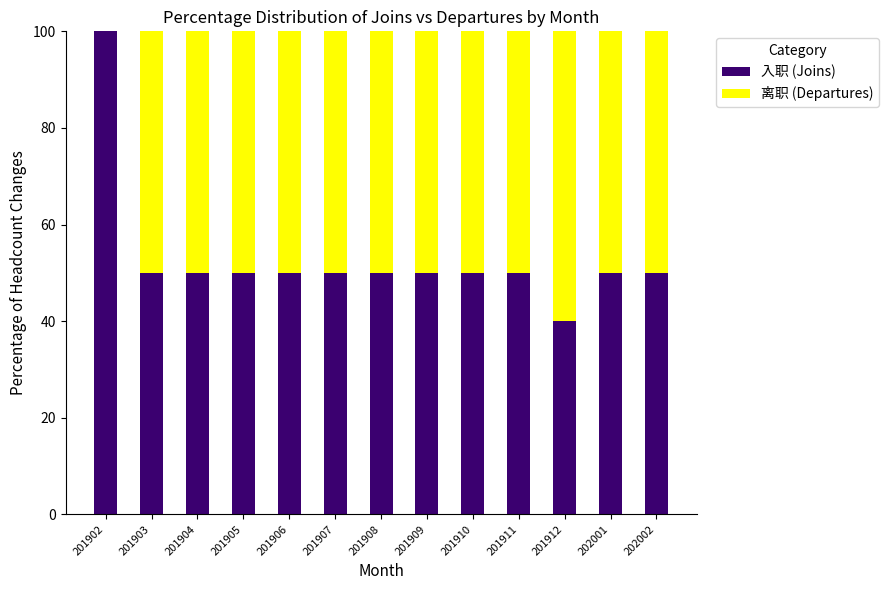

The 入职 (Joins) series shows 50 at 201905. True or false?

True